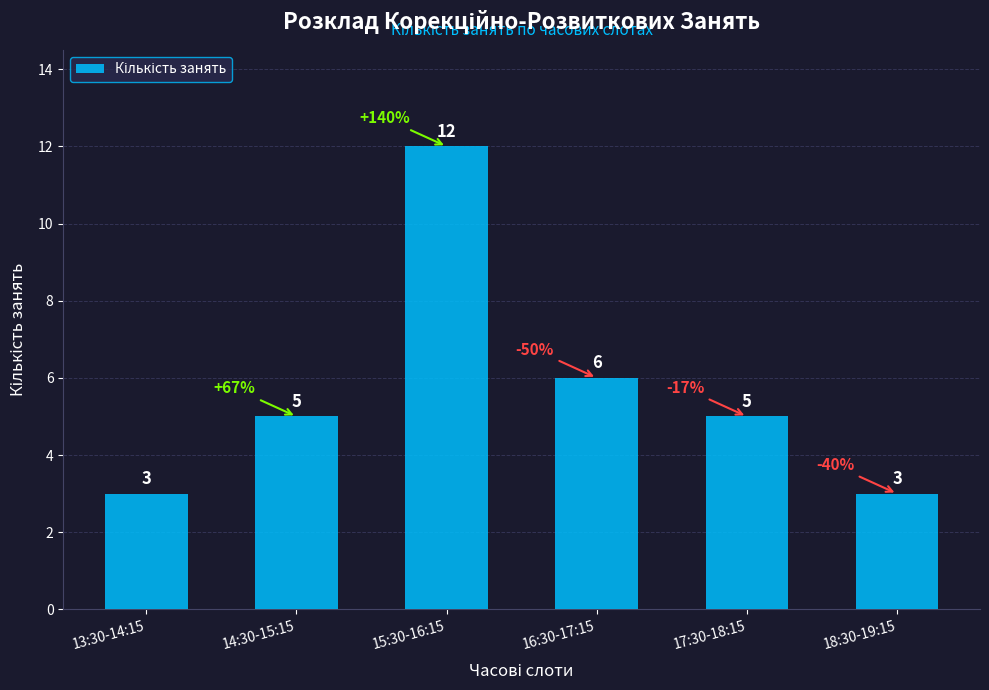

What is the change in value from 13:30-14:15 to 15:30-16:15?

+9